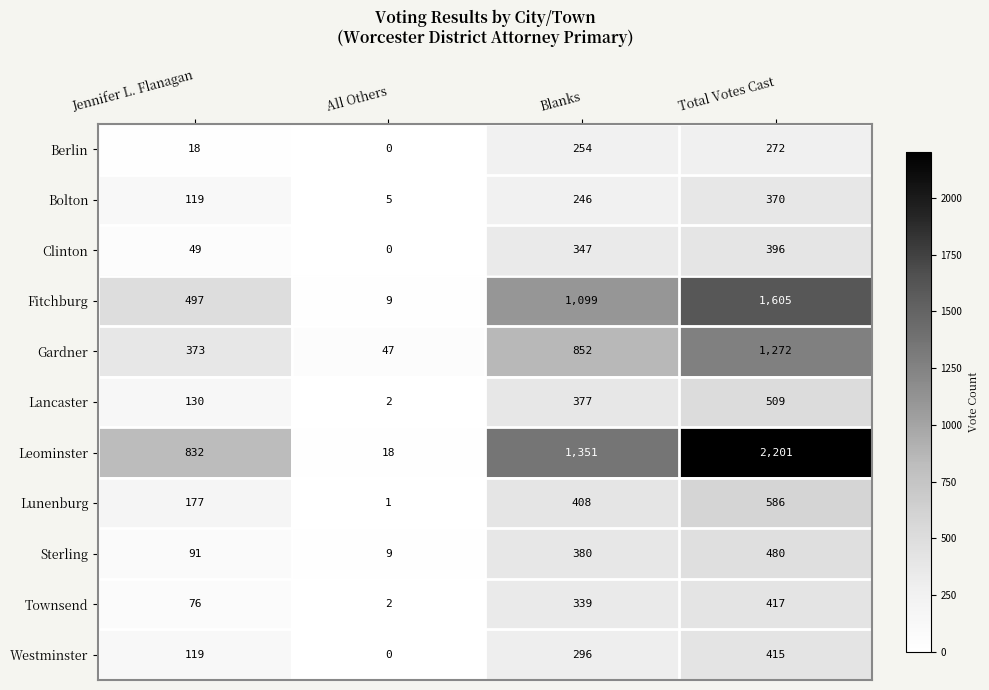

The Gardner series shows 1242 at Blanks. True or false?

False